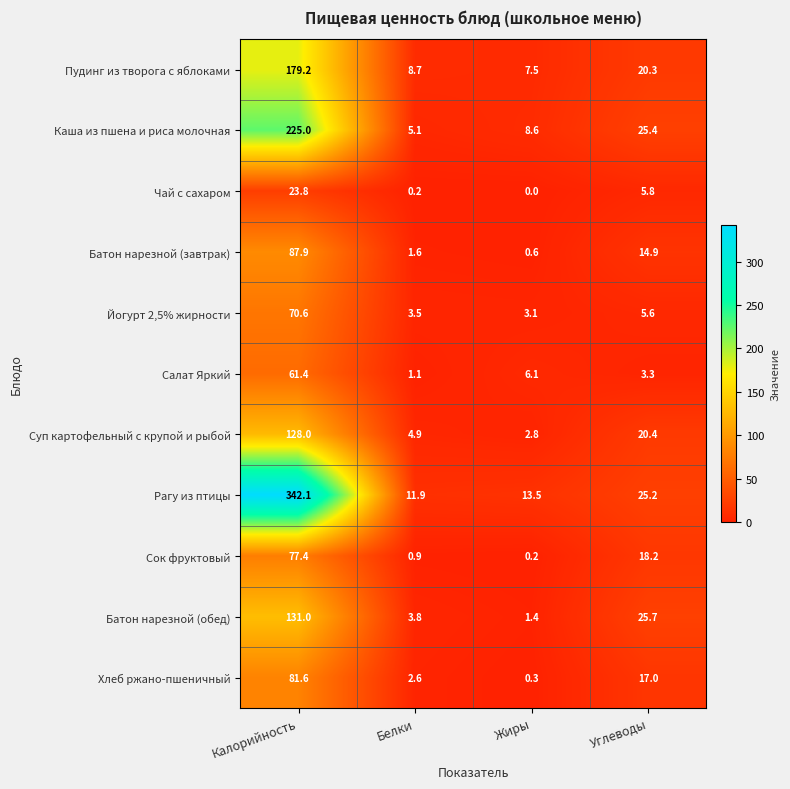

What is the highest value of the Каша из пшена и риса молочная series?

225.0